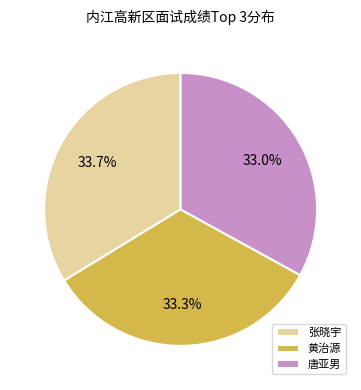

Count the number of slices in the pie.

3